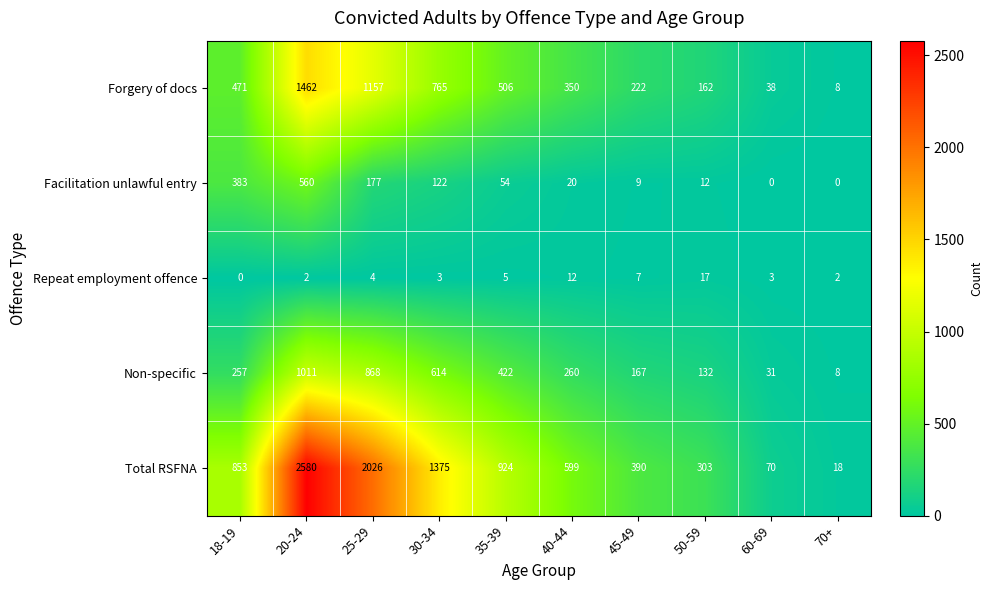

How many values in Facilitation unlawful entry are above zero?

8